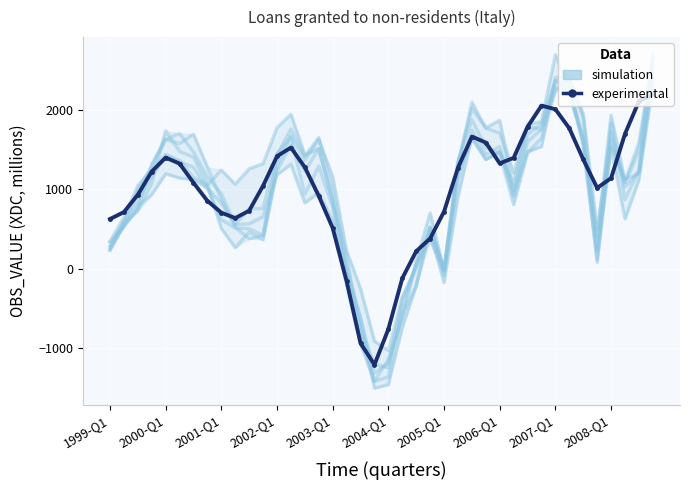

What value does the simulation series have at 31?

1826.3